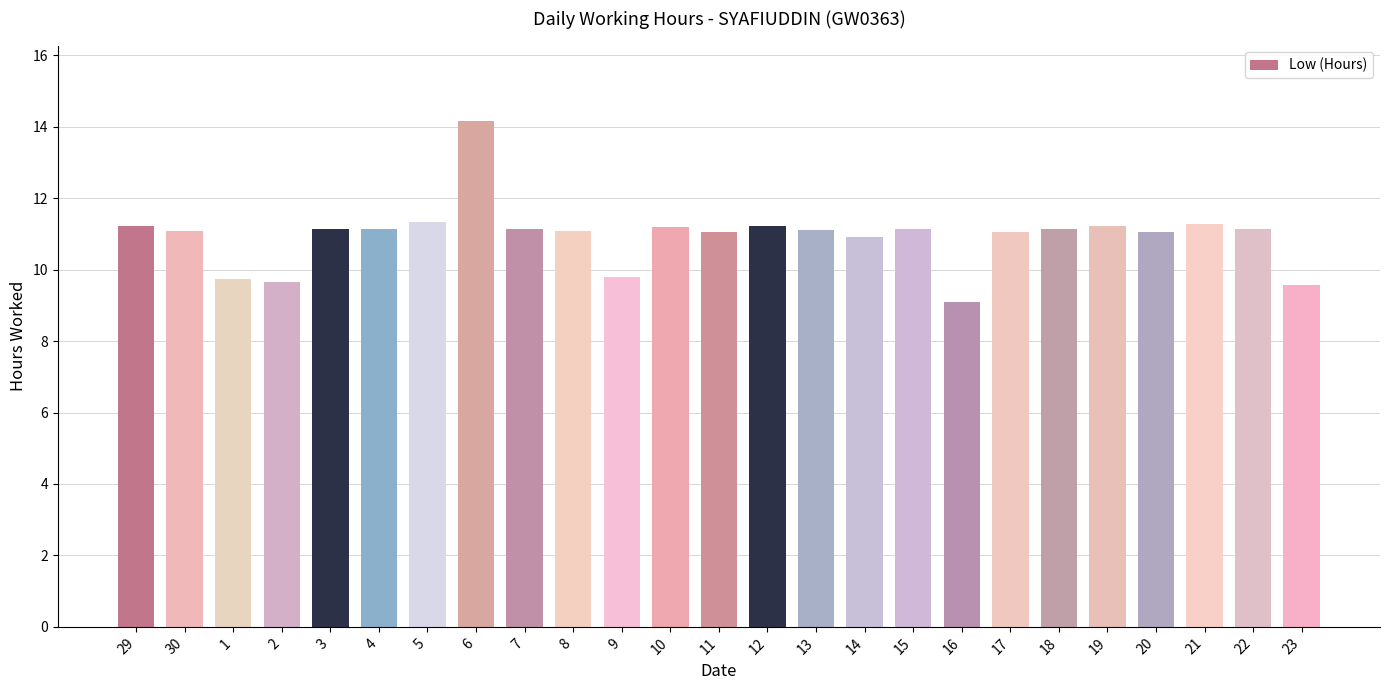

What is the change in value from 3 to 6?

+3.0